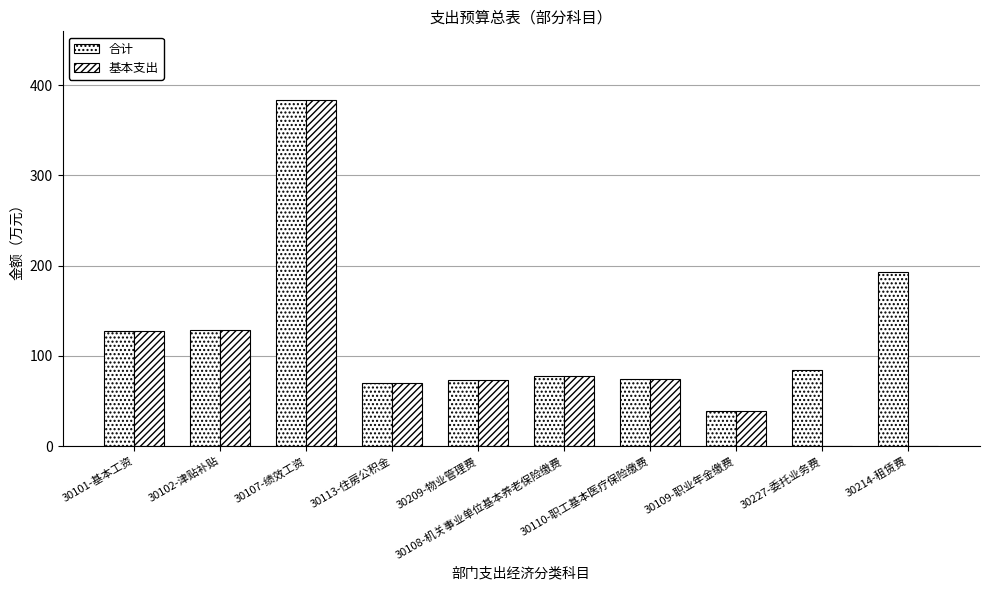

At which label is 合计 closest to 211?

30214-租赁费